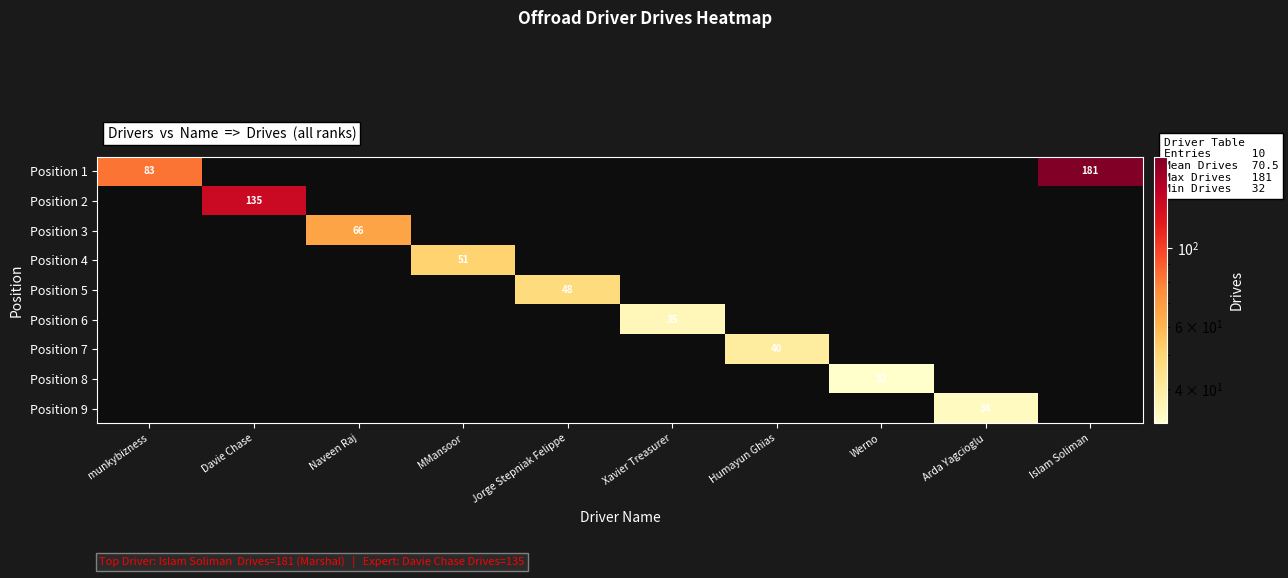

At how many categories does at least one series exceed 3?

10